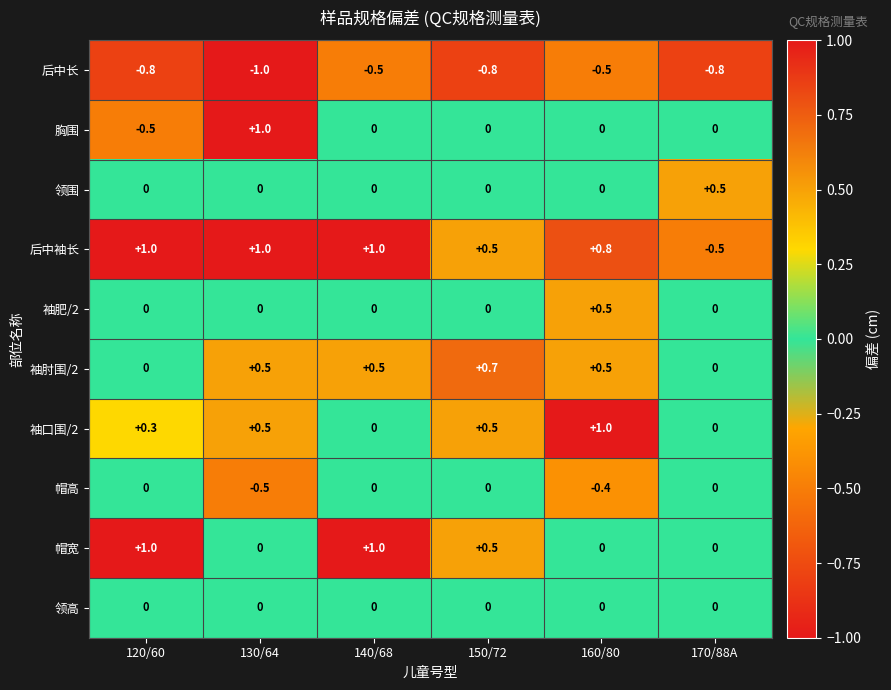

At which category does the chart reach its minimum across all series?

130/64